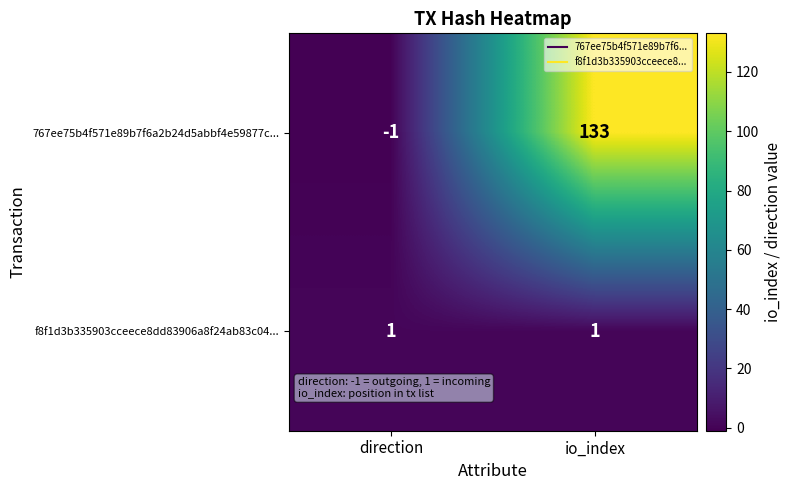

Reading right to left, extract all data points from this chart.

767ee75b4f571e89b7f6a2b24d5abbf4e59877c...: 133	-1
f8f1d3b335903cceece8dd83906a8f24ab83c04...: 1	1